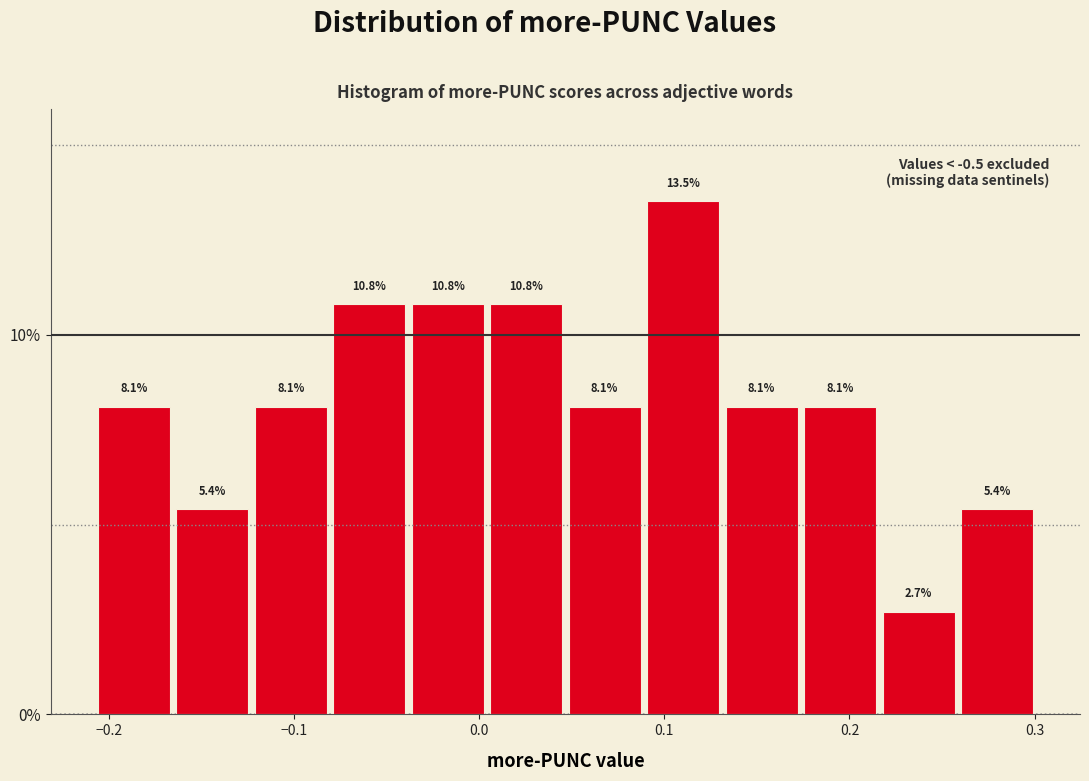

What is the height of the bar covering -0.17 to -0.12 on the x-axis? The bar edges are not printed on the chart, so give them approximately, as read against the axis.

5.4